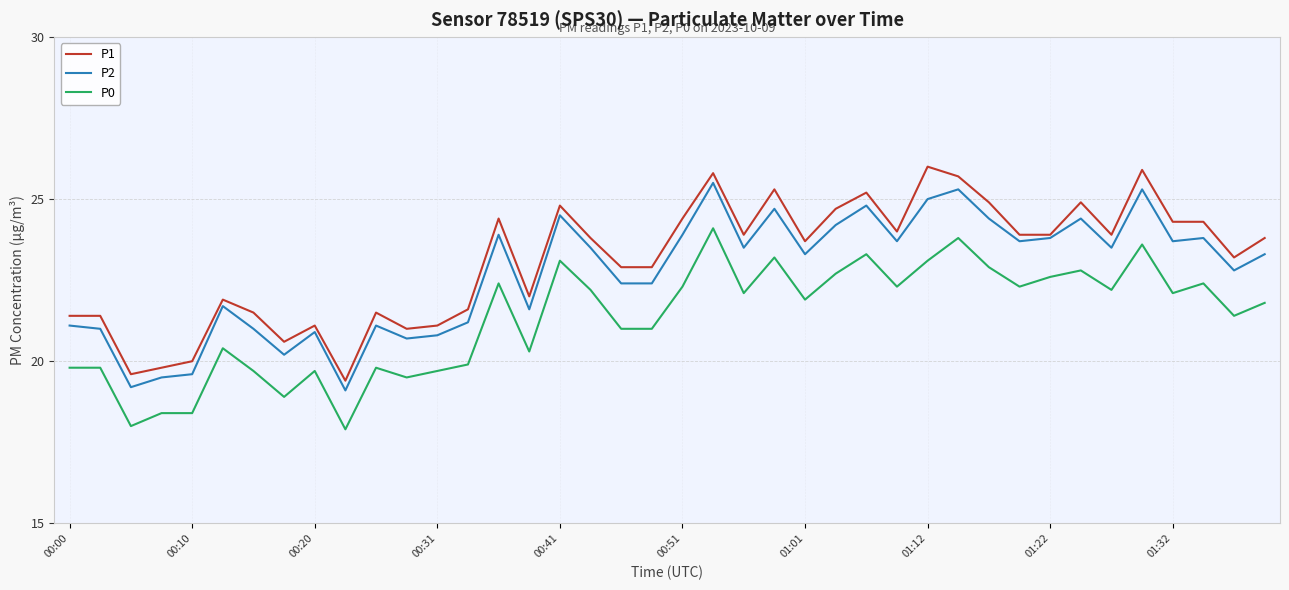

What is the minimum value shown in the chart?

17.9